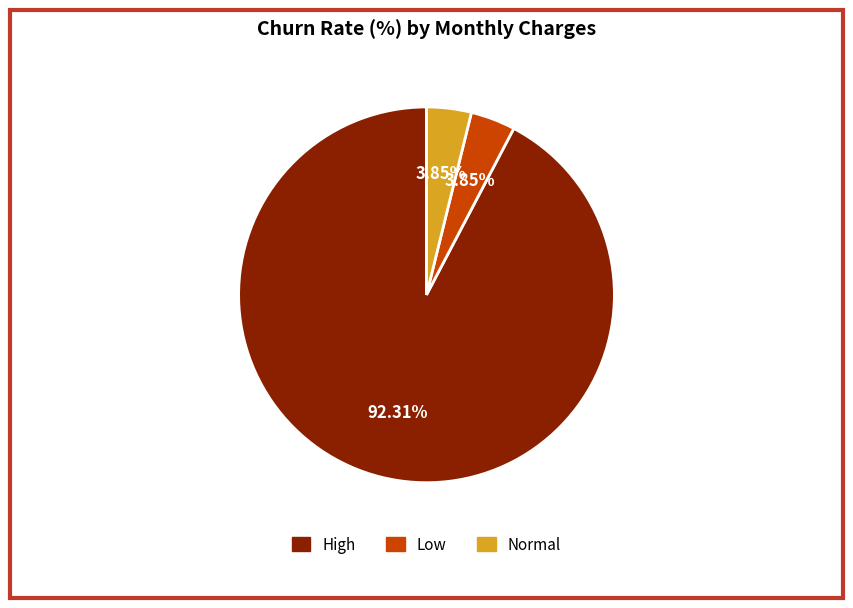

Count the number of slices in the pie.

3